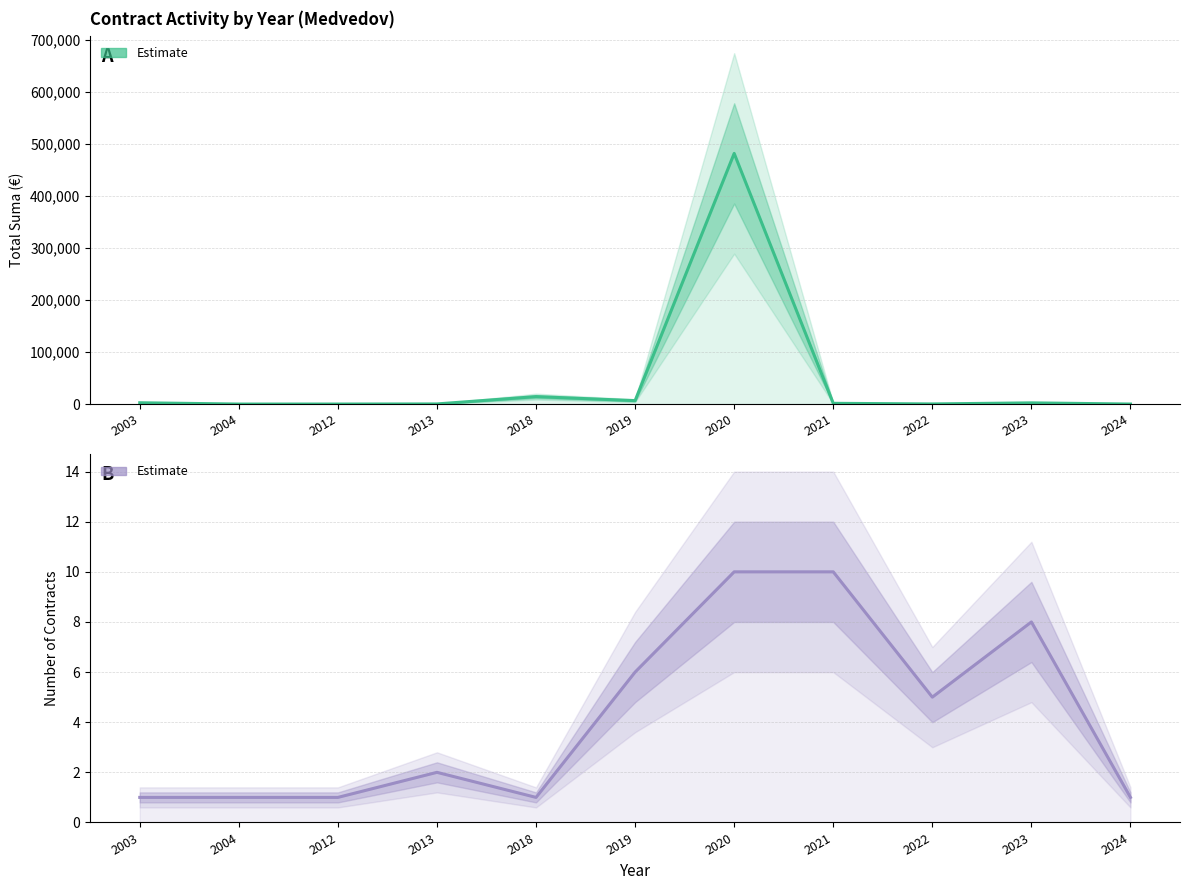

What is the difference between the values at 2023 and 2012?

7